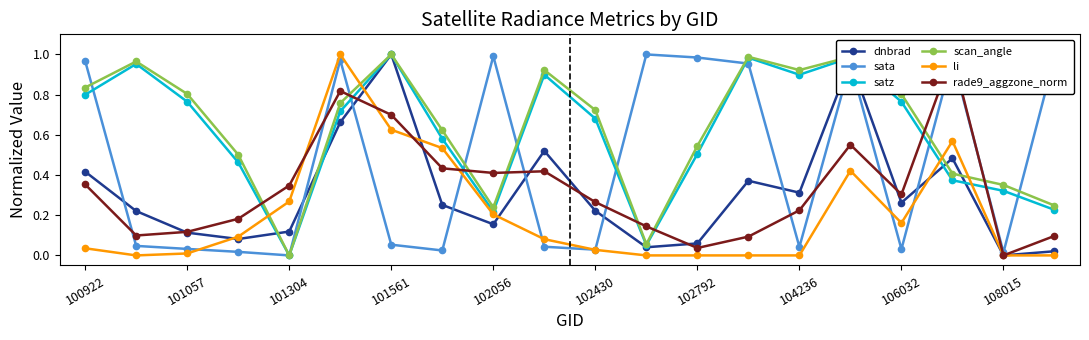

What is the sum of all dnbrad values?

6.3